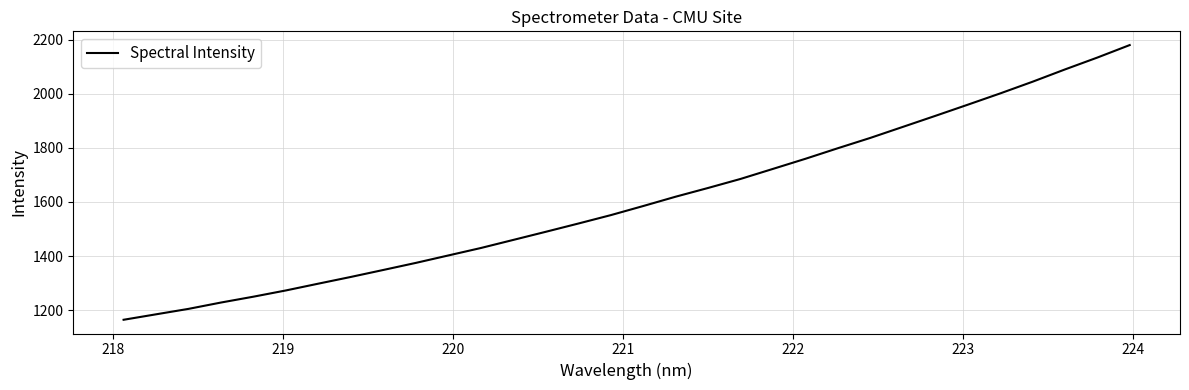

What is the difference between the maximum and minimum values?

1016.8